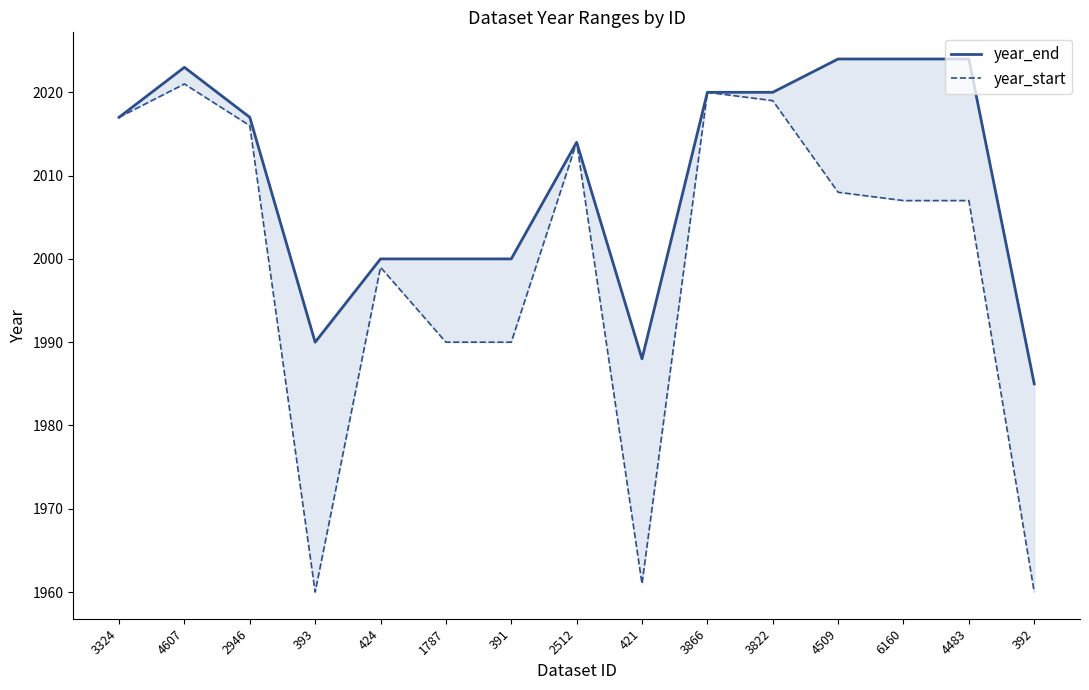

Rank the series by their maximum value, from highest to lowest.

year_end, year_start